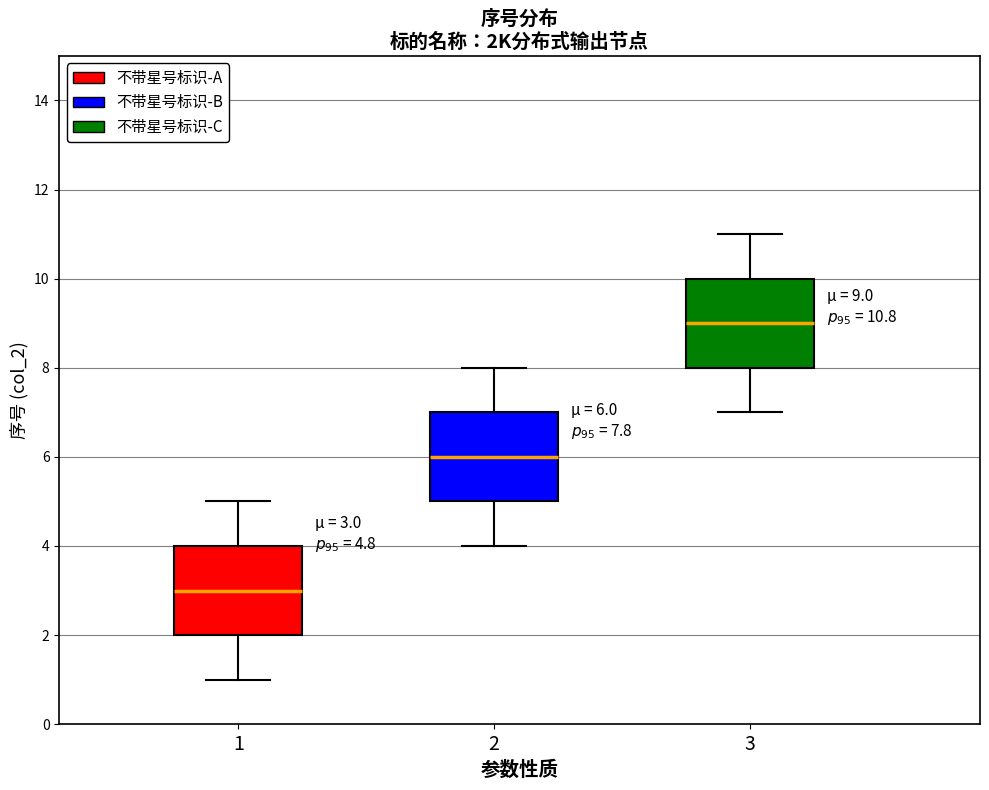

Which box's median line is the highest?

3